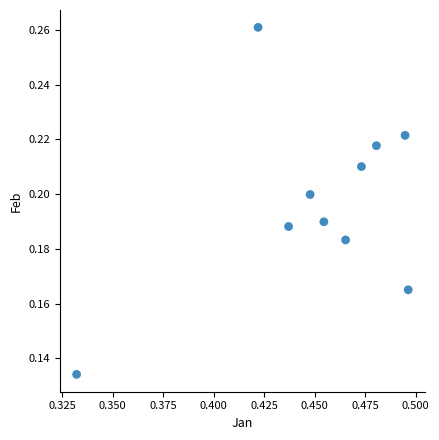

What is the average X value?

0.5